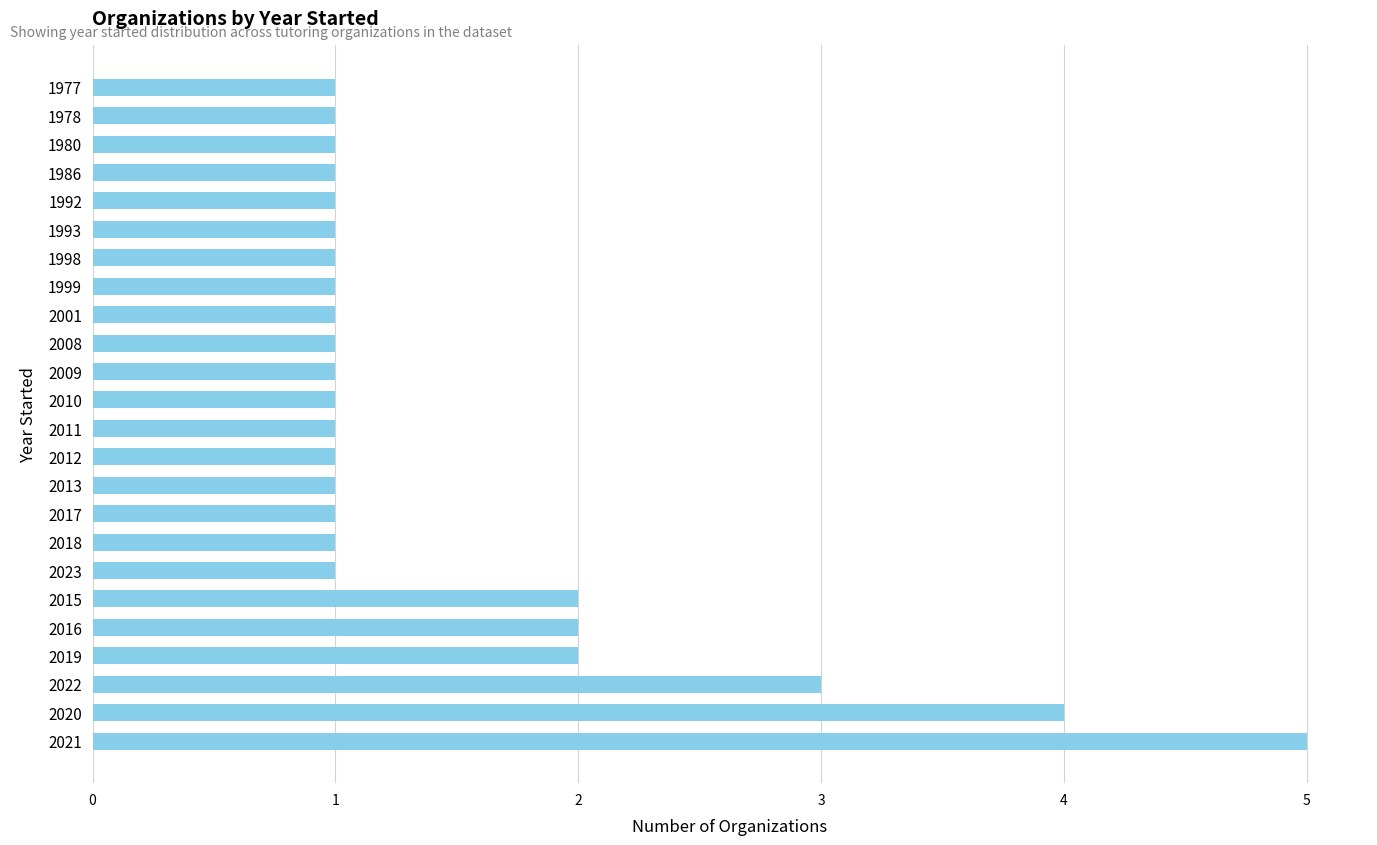

Reading bottom to top, list all the values displayed in this chart.

5	4	3	2	2	2	1	1	1	1	1	1	1	1	1	1	1	1	1	1	1	1	1	1